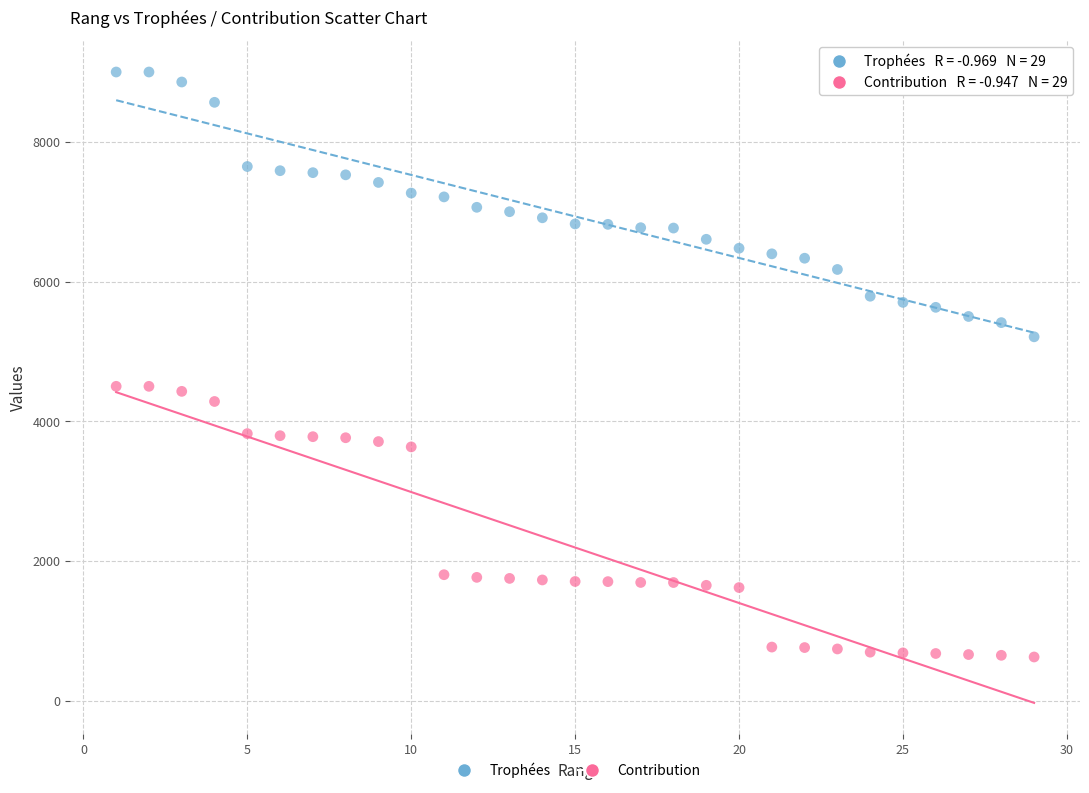

What are all the series names shown in the legend?

Trophées, Contribution